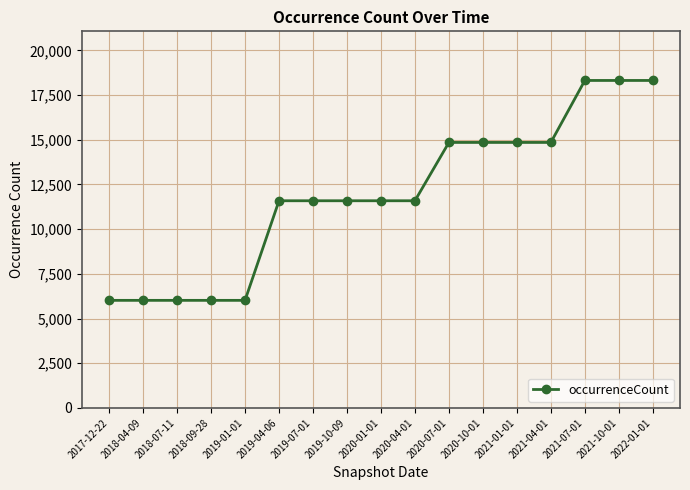

What is the label of the 10th point from the right?

2019-10-09